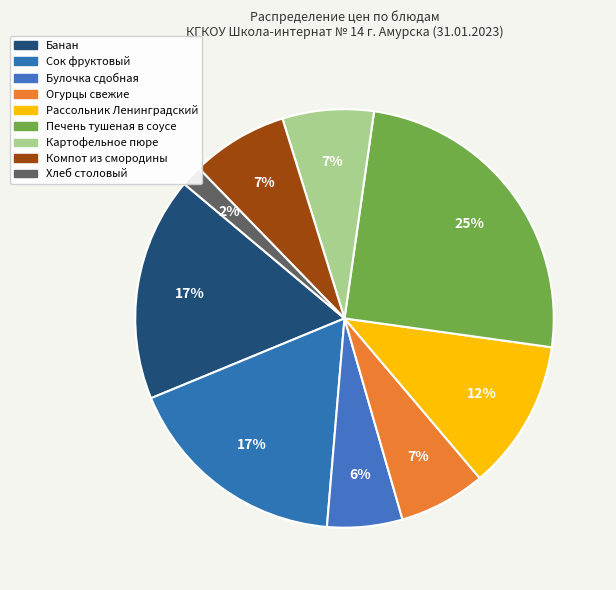

Which slice is the smallest?

Хлеб столовый